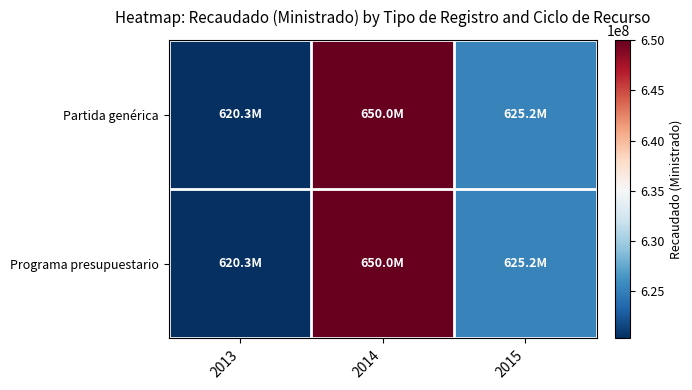

How many distinct data groups are displayed?

2